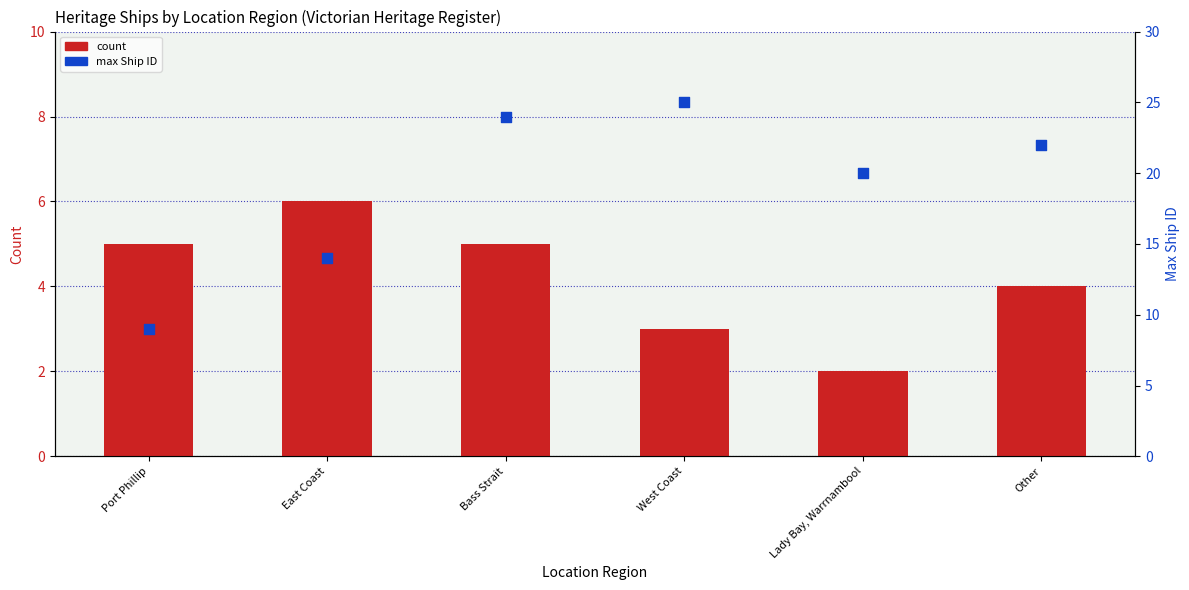

What are all the series names shown in the legend?

count, max Ship ID